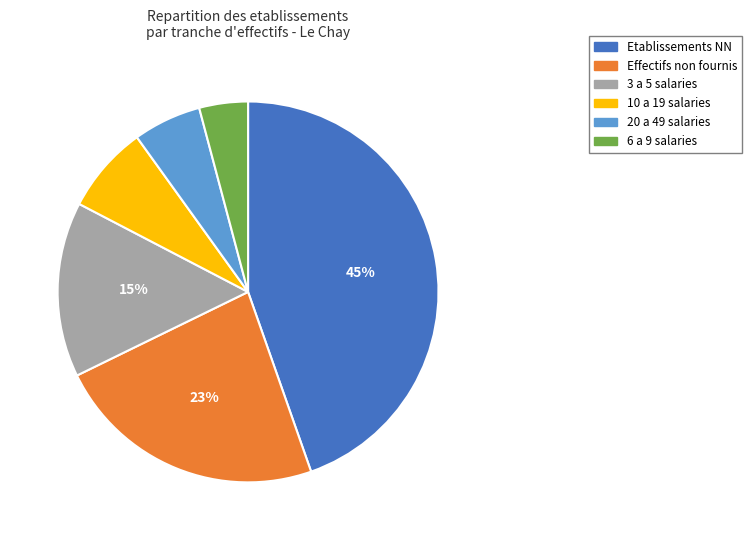

Is there any slice that represents more than half of the pie?

No